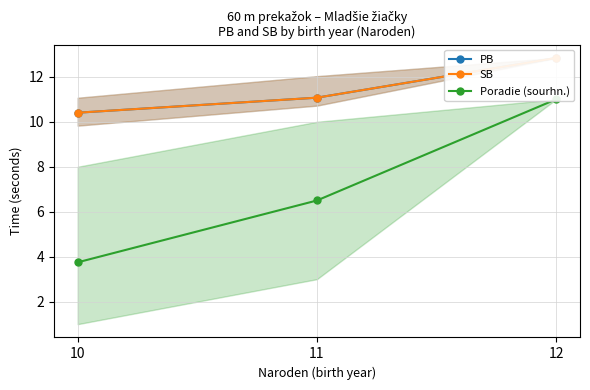

Reading right to left, extract all data points from this chart.

PB: 12.8	11.1	10.4
SB: 12.8	11.1	10.4
Poradie (sourhn.): 11.0	6.5	3.8